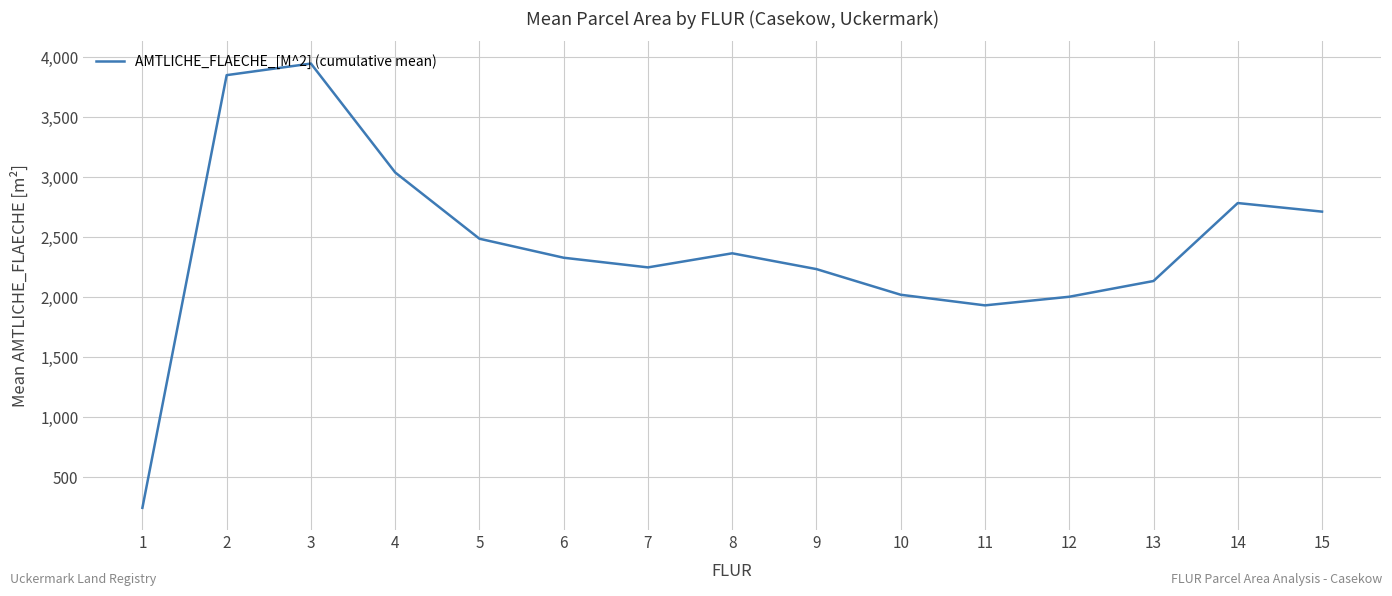

How many categories are shown in the chart?

15